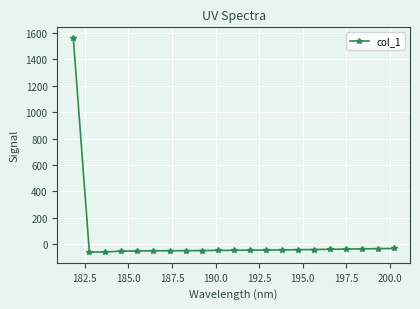

What is the smallest value displayed?

-60.4